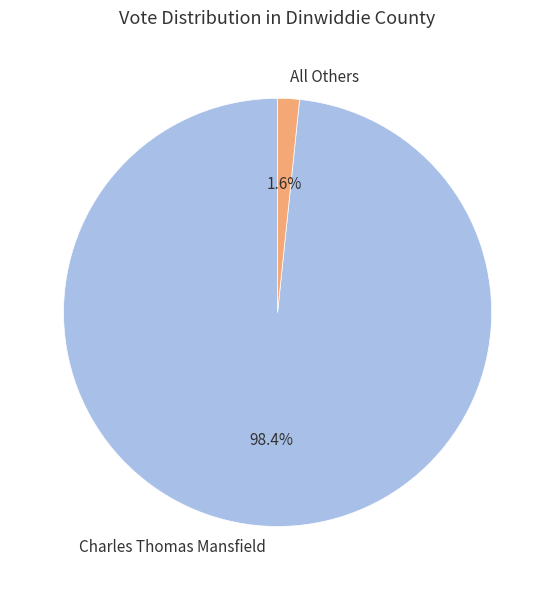

To the nearest percent, what is the combined percentage of Charles Thomas Mansfield and All Others?

100%